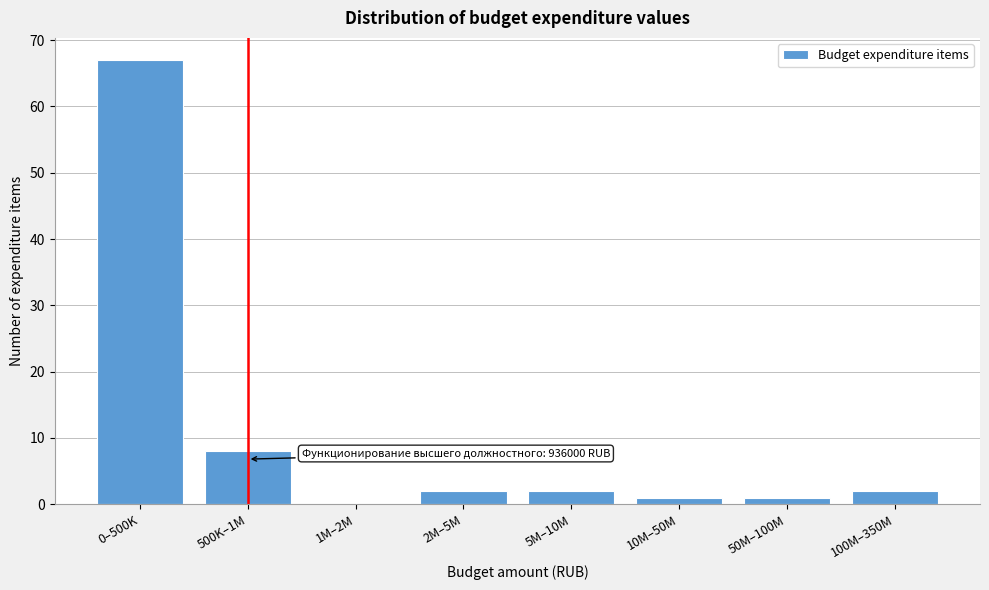

Reading left to right, what are all the values shown in this chart?

0–500K=67	500K–1M=8	1M–2M=0	2M–5M=2	5M–10M=2	10M–50M=1	50M–100M=1	100M–350M=2